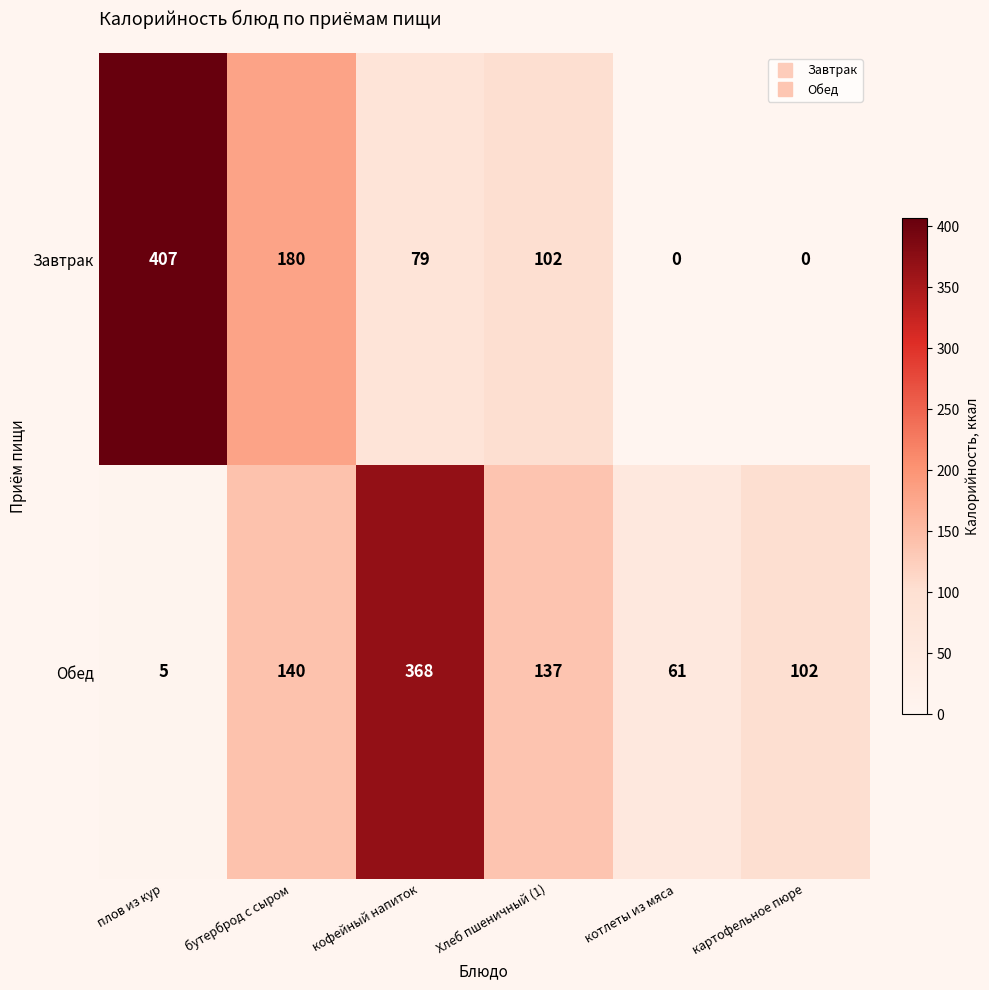

What is the sum of the Завтрак values at кофейный напиток and плов из кур?

486